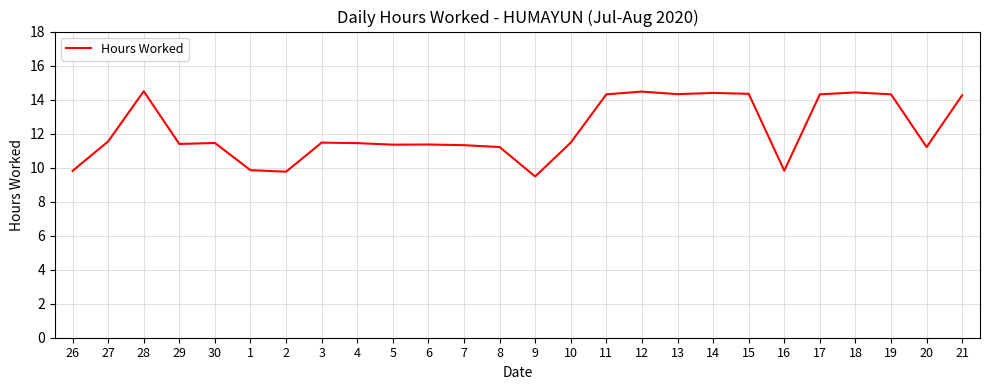

What is the greatest value displayed?

14.5